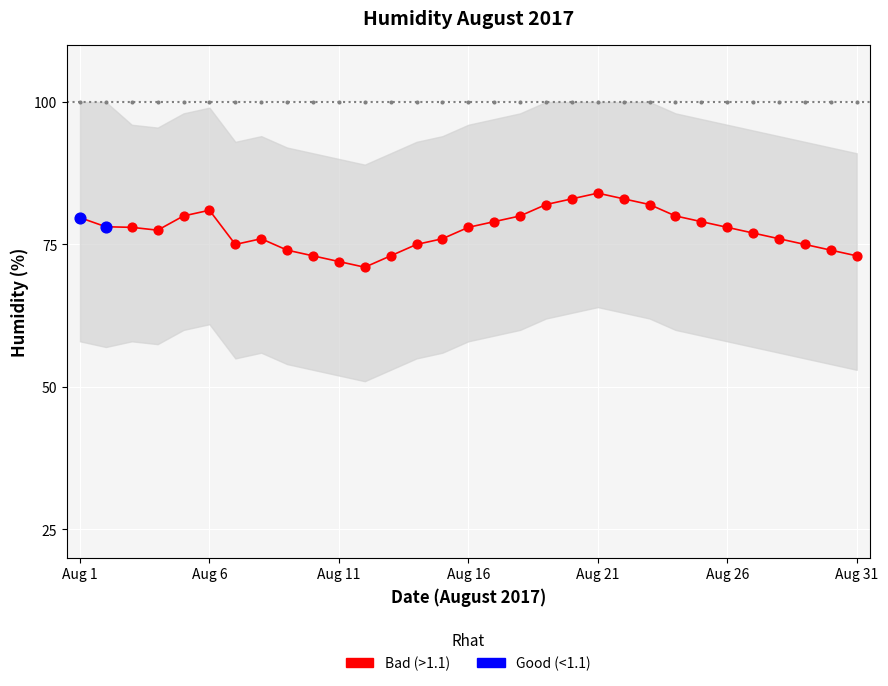

Between 8 and 22, which is larger?

22